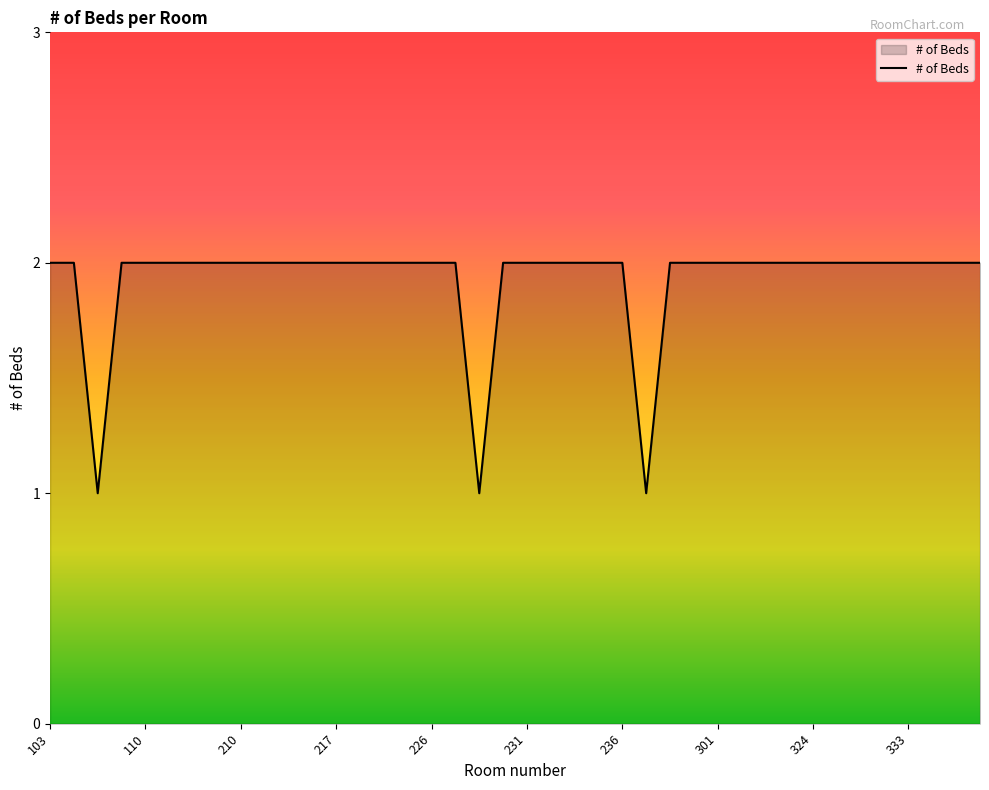

Count the values in the range 2 to 3.

37